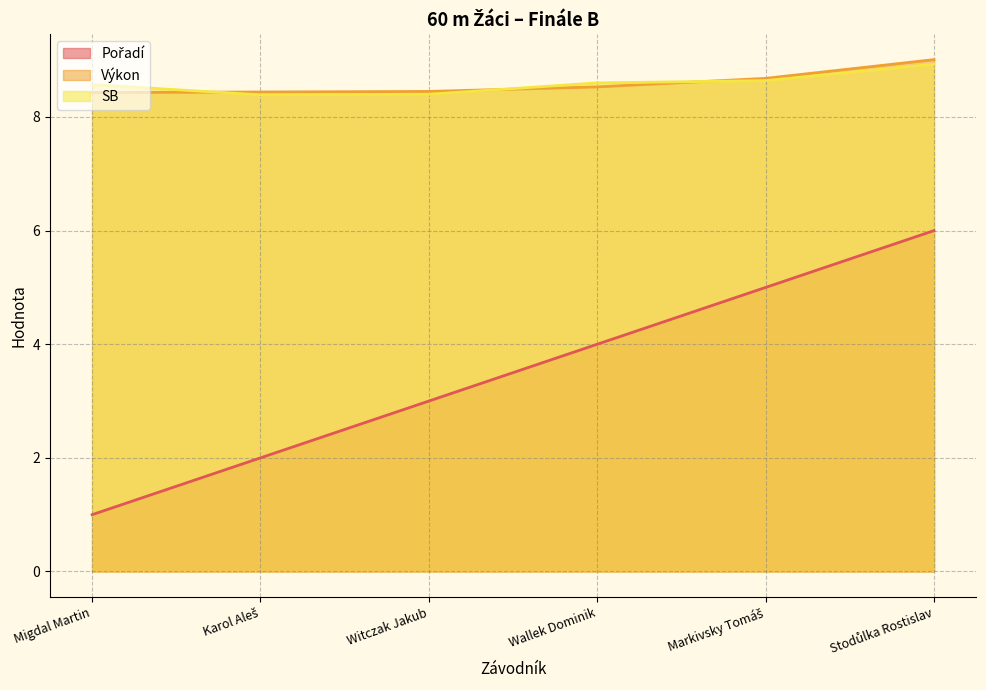

What position from the right is Wallek Dominik?

3